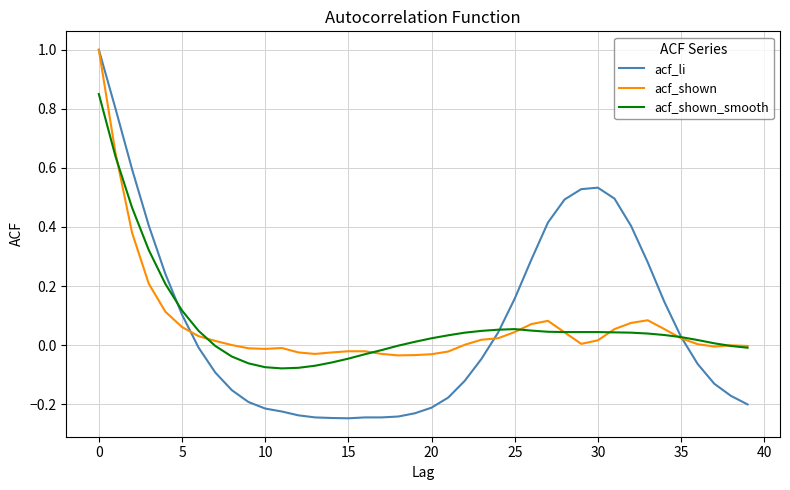

What is the maximum value shown in the chart?

1.0